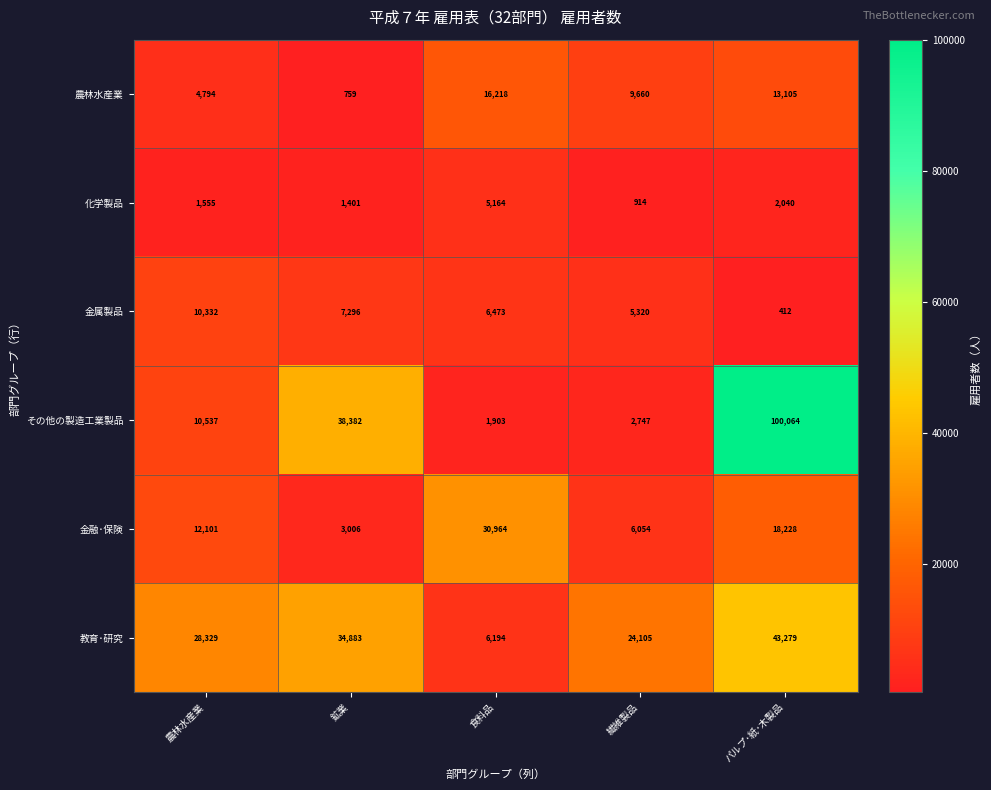

Reading right to left, transcribe all the data shown in this chart.

農林水産業: パルプ･紙･木製品=13105	繊維製品=9660	食料品=16218	鉱業=759	農林水産業=4794
化学製品: パルプ･紙･木製品=2040	繊維製品=914	食料品=5164	鉱業=1401	農林水産業=1555
金属製品: パルプ･紙･木製品=412	繊維製品=5320	食料品=6473	鉱業=7296	農林水産業=10332
その他の製造工業製品: パルプ･紙･木製品=100064	繊維製品=2747	食料品=1903	鉱業=38382	農林水産業=10537
金融･保険: パルプ･紙･木製品=18228	繊維製品=6054	食料品=30964	鉱業=3006	農林水産業=12101
教育･研究: パルプ･紙･木製品=43279	繊維製品=24105	食料品=6194	鉱業=34883	農林水産業=28329